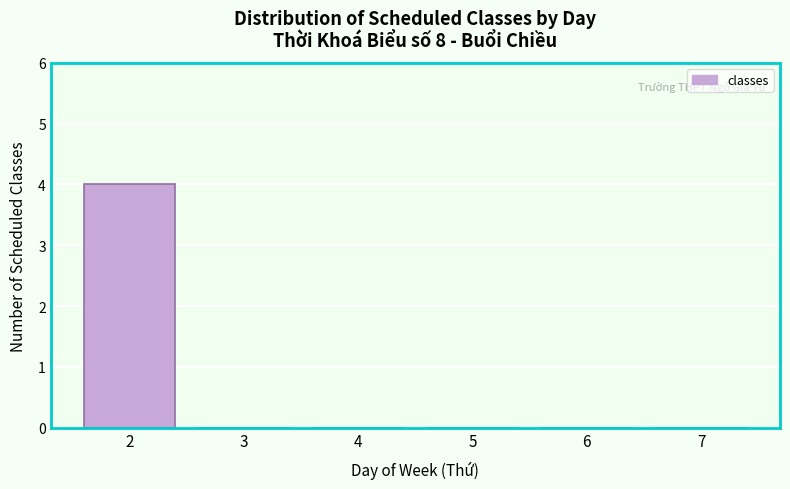

Reading right to left, transcribe all the data shown in this chart.

7=0	6=0	5=0	4=0	3=0	2=4